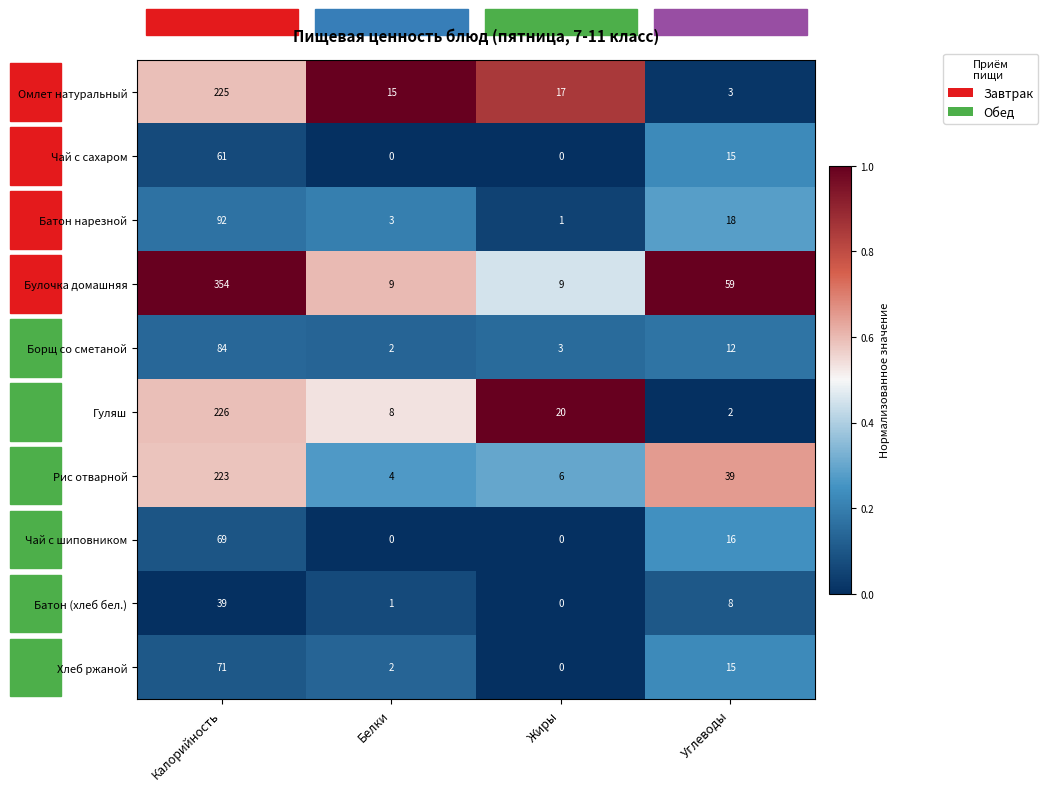

What is the sum of all Борщ со сметаной values?

101